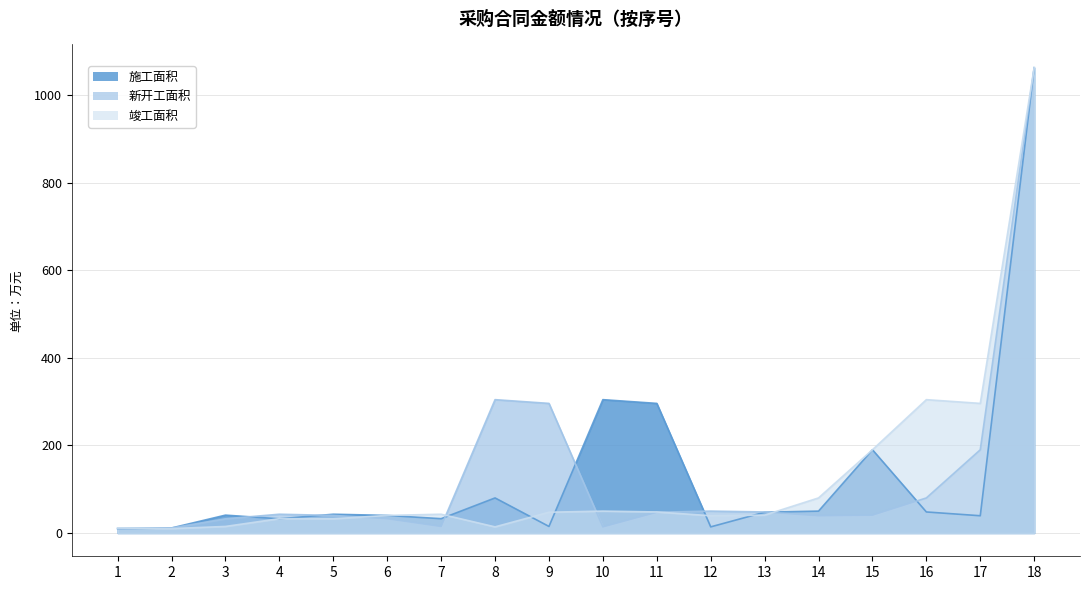

Rank the series by their maximum value, from highest to lowest.

施工面积, 新开工面积, 竣工面积